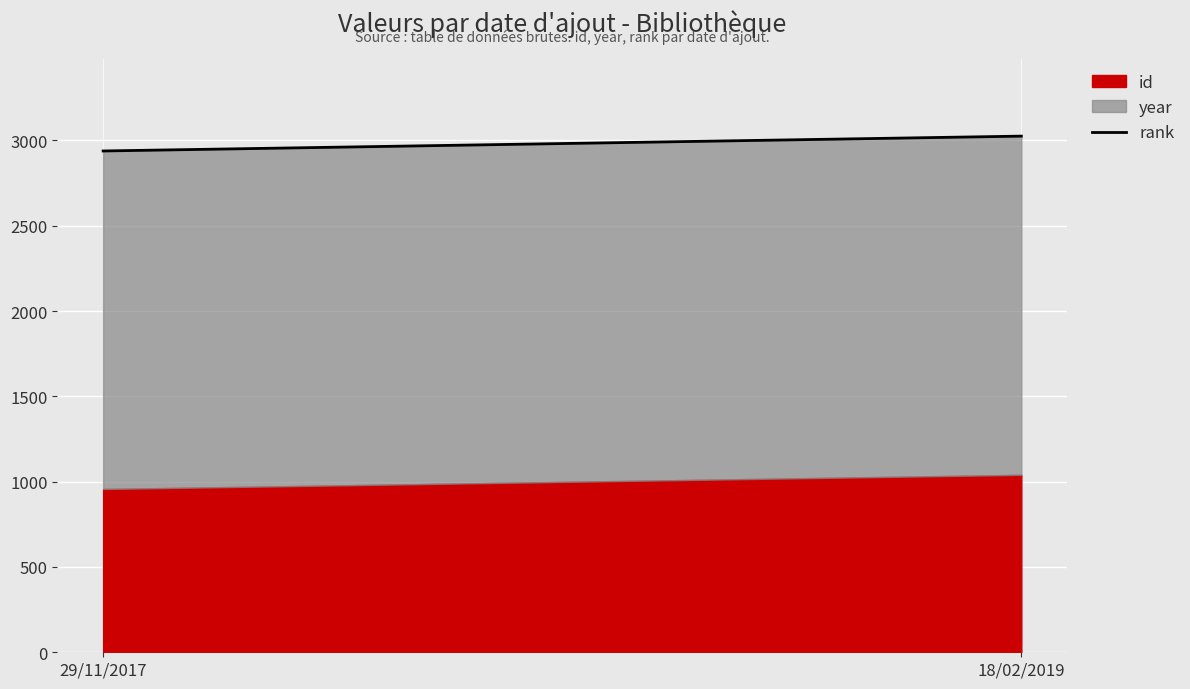

How many data points does each series have?

2